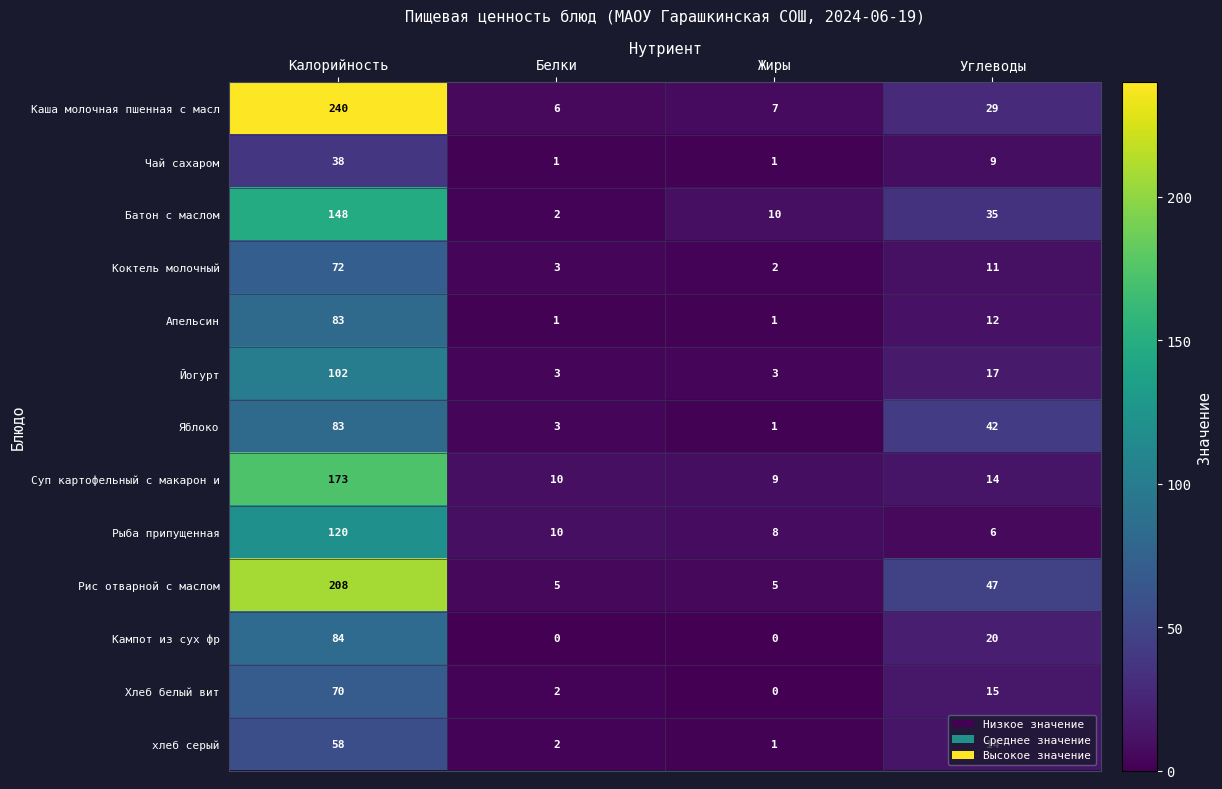

Which series has the widest spread of values?

Каша молочная пшенная с масл